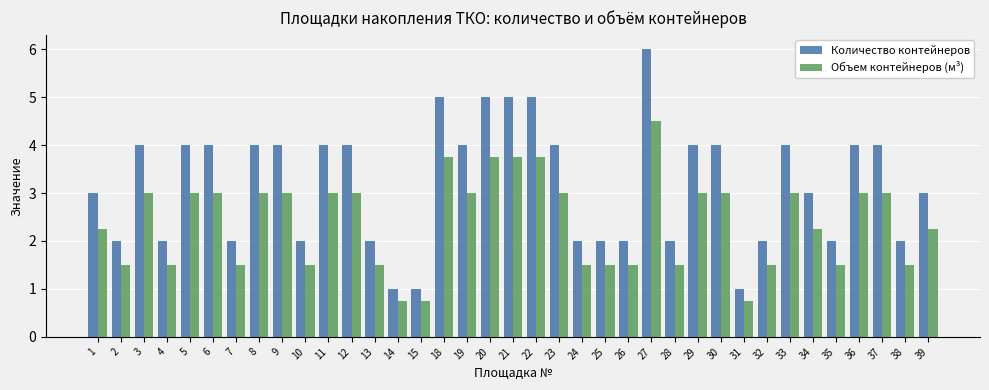

The Объем контейнеров (м³) series shows 1.5 at 26. True or false?

True